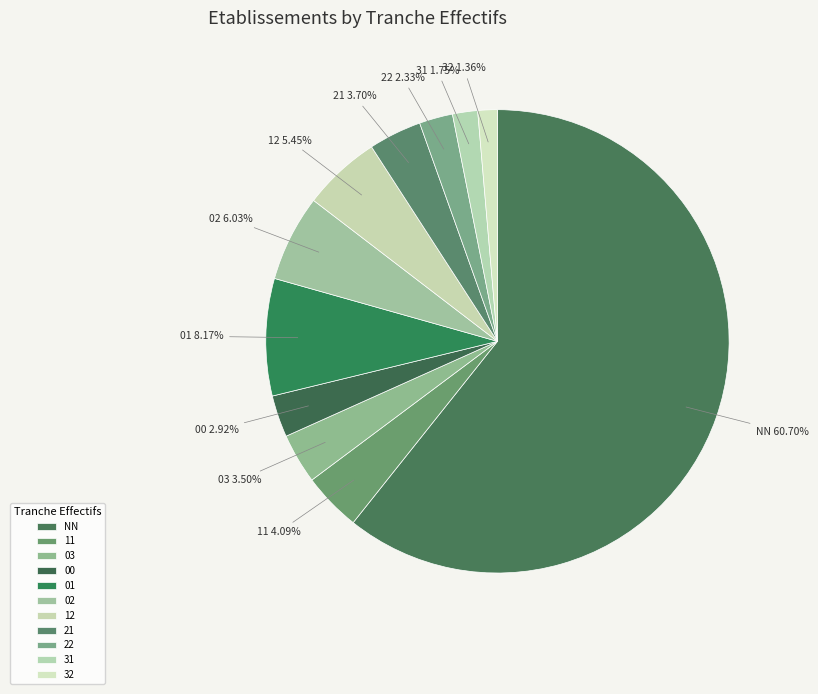

How many segments does this pie chart have?

11